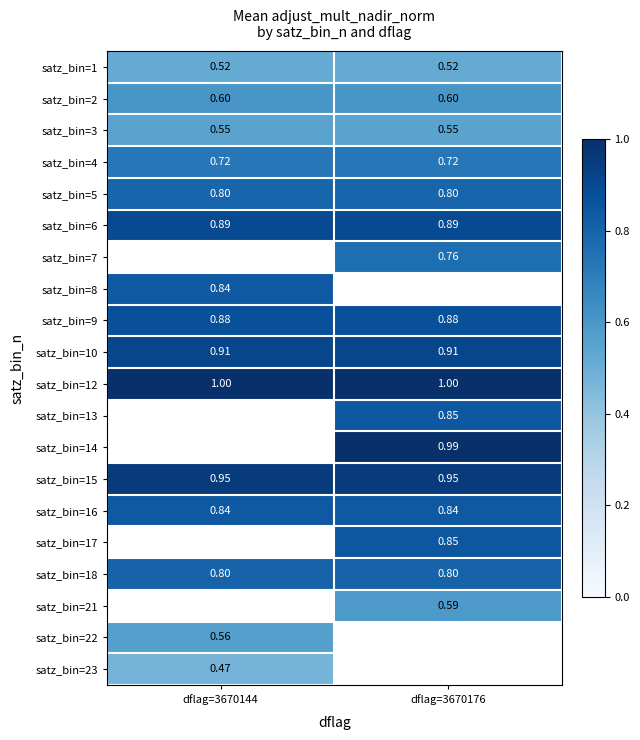

What is the sum of all satz_bin=16 values?

1.7